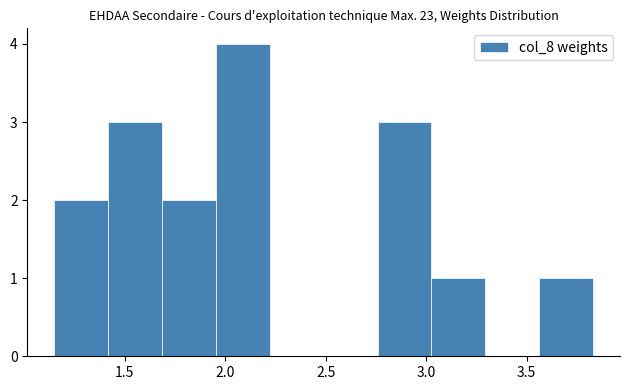

Reading left to right, list every bar in this chart as the range it spans on the x-axis followed by its height. Neither the bar edges nor the heights are printed on the chart, so give them approximately, as read against the axes.

1.15 to 1.40: 2
1.40 to 1.70: 3
1.70 to 1.95: 2
1.95 to 2.20: 4
2.20 to 2.50: 0
2.50 to 2.75: 0
2.75 to 3.05: 3
3.05 to 3.30: 1
3.30 to 3.55: 0
3.55 to 3.85: 1